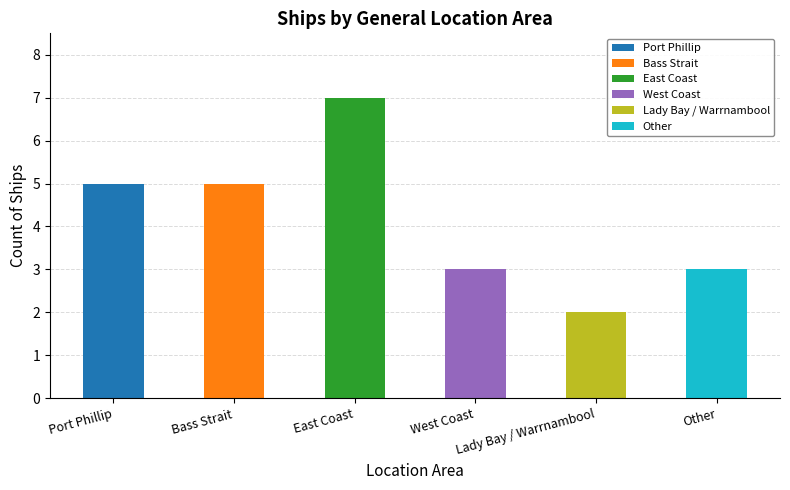

What is the smallest value displayed?

2